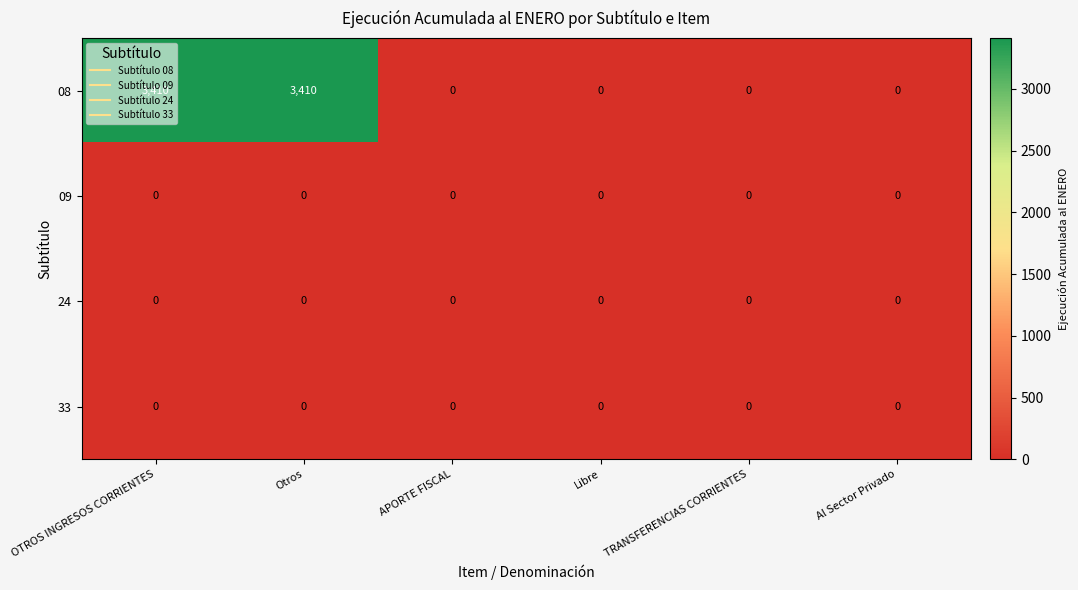

Which series has the widest spread of values?

08